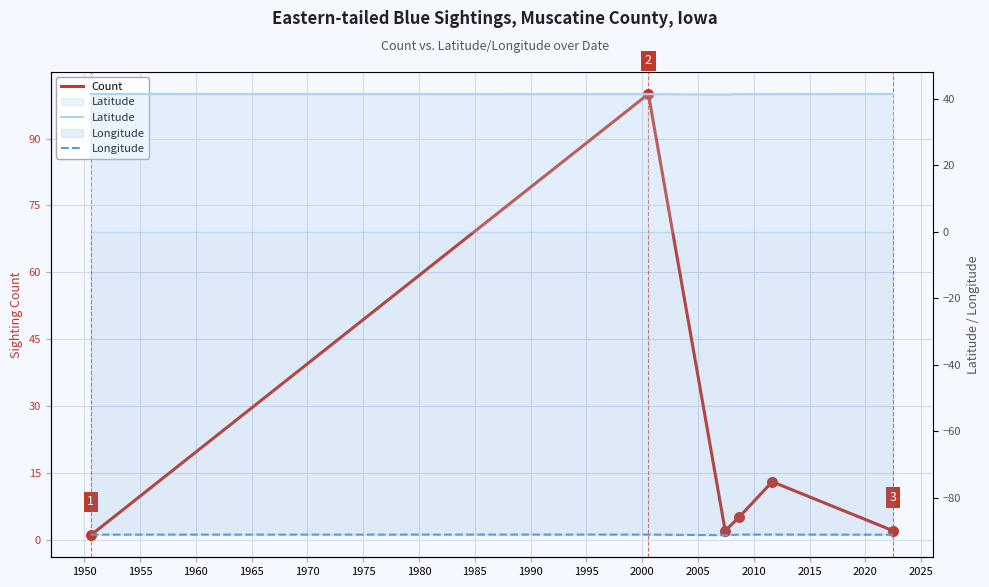

Which series contains the highest Y value?

Count